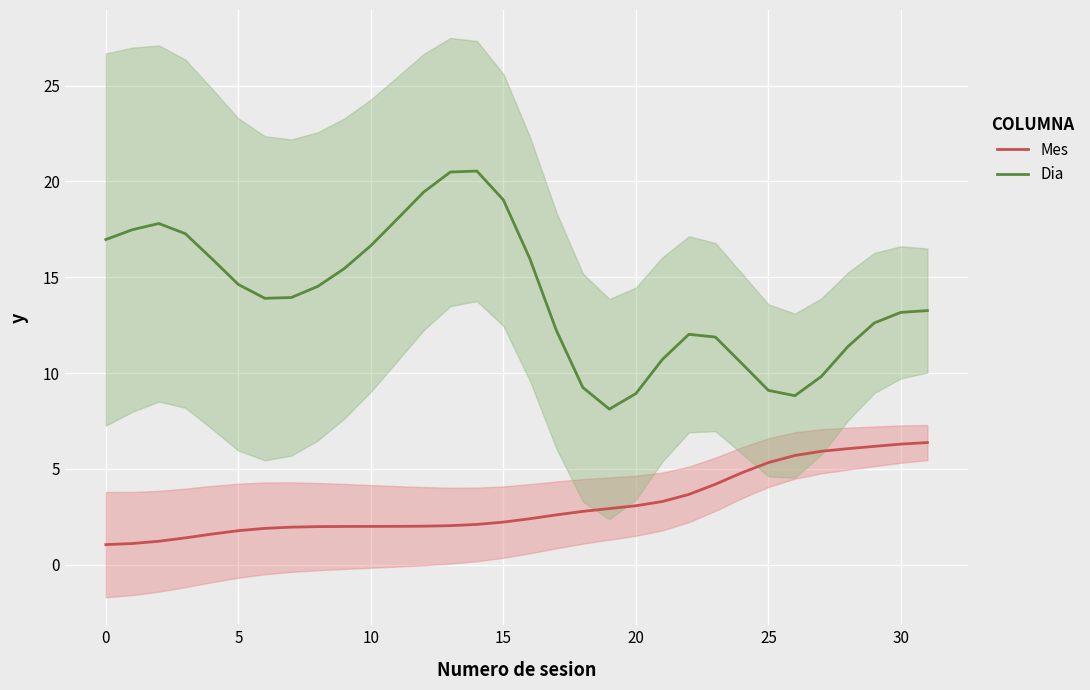

Which category has the lowest value in the Dia series?

19